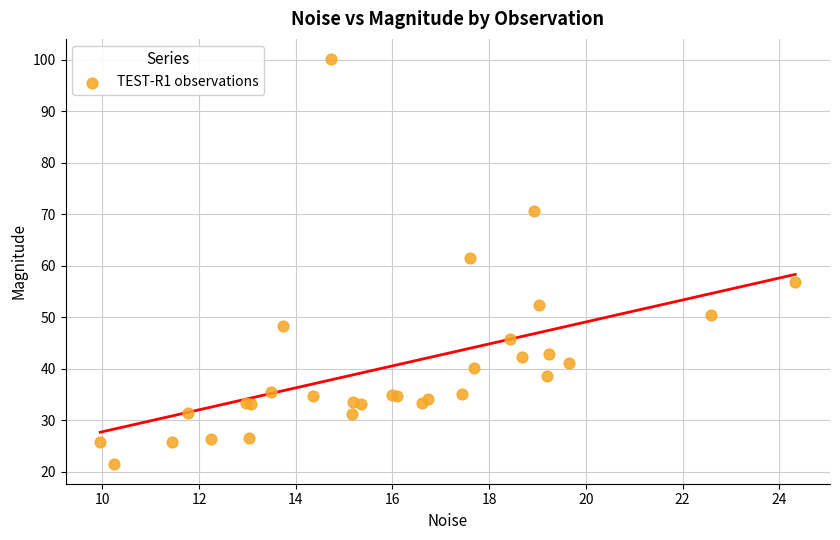

What Y value in the scatter plot is closest to 60?

61.5